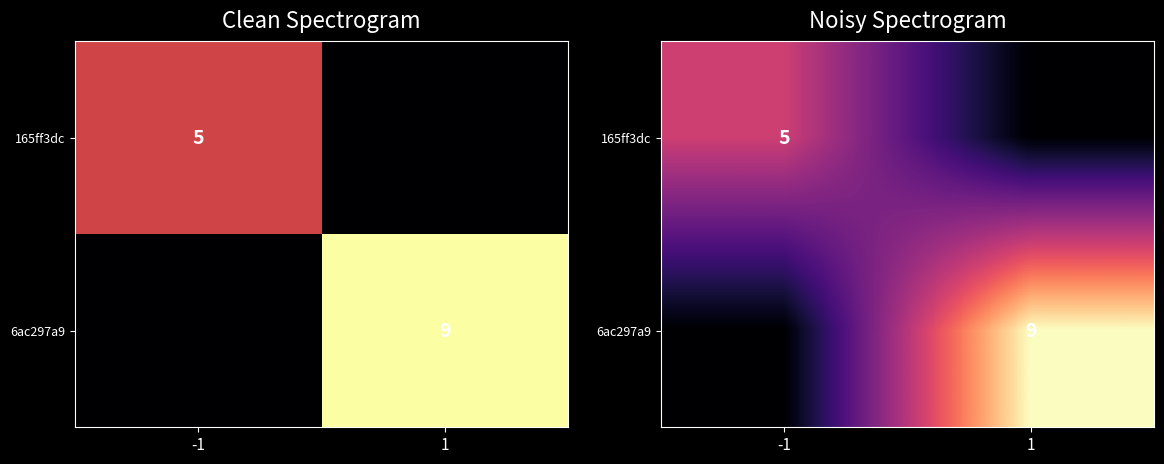

At which label is 6ac297a9 closest to 4?

-1